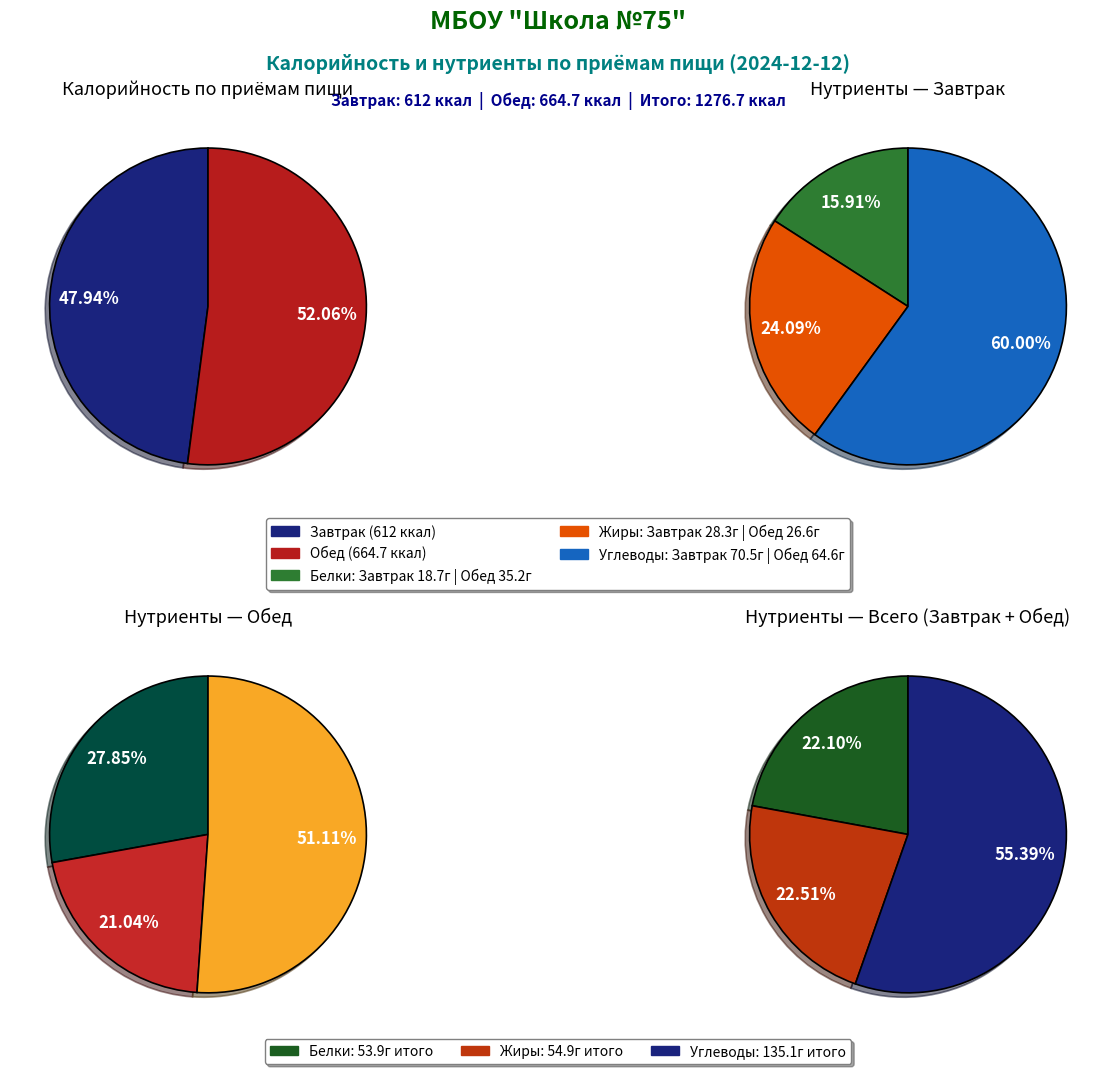

How many slices are in this pie chart?

2